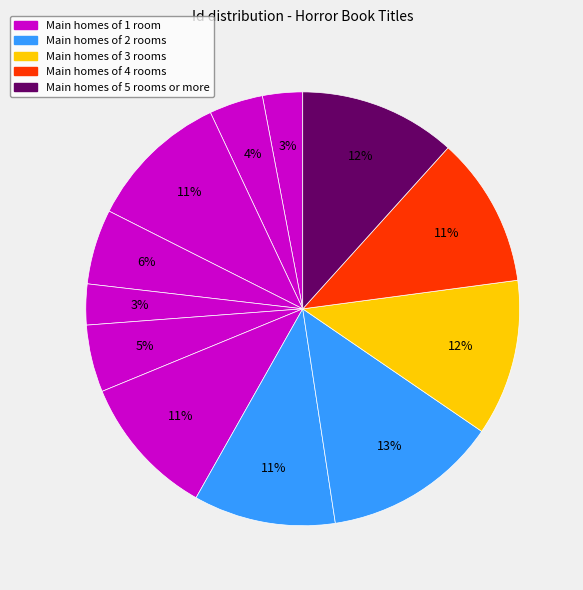

Does any single category account for the majority?

No